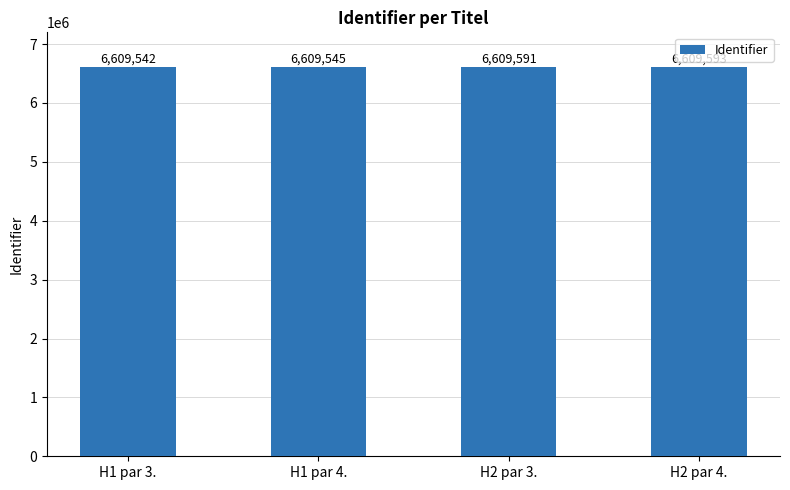

List the labels in order of value, smallest first.

H1 par 3., H1 par 4., H2 par 3., H2 par 4.